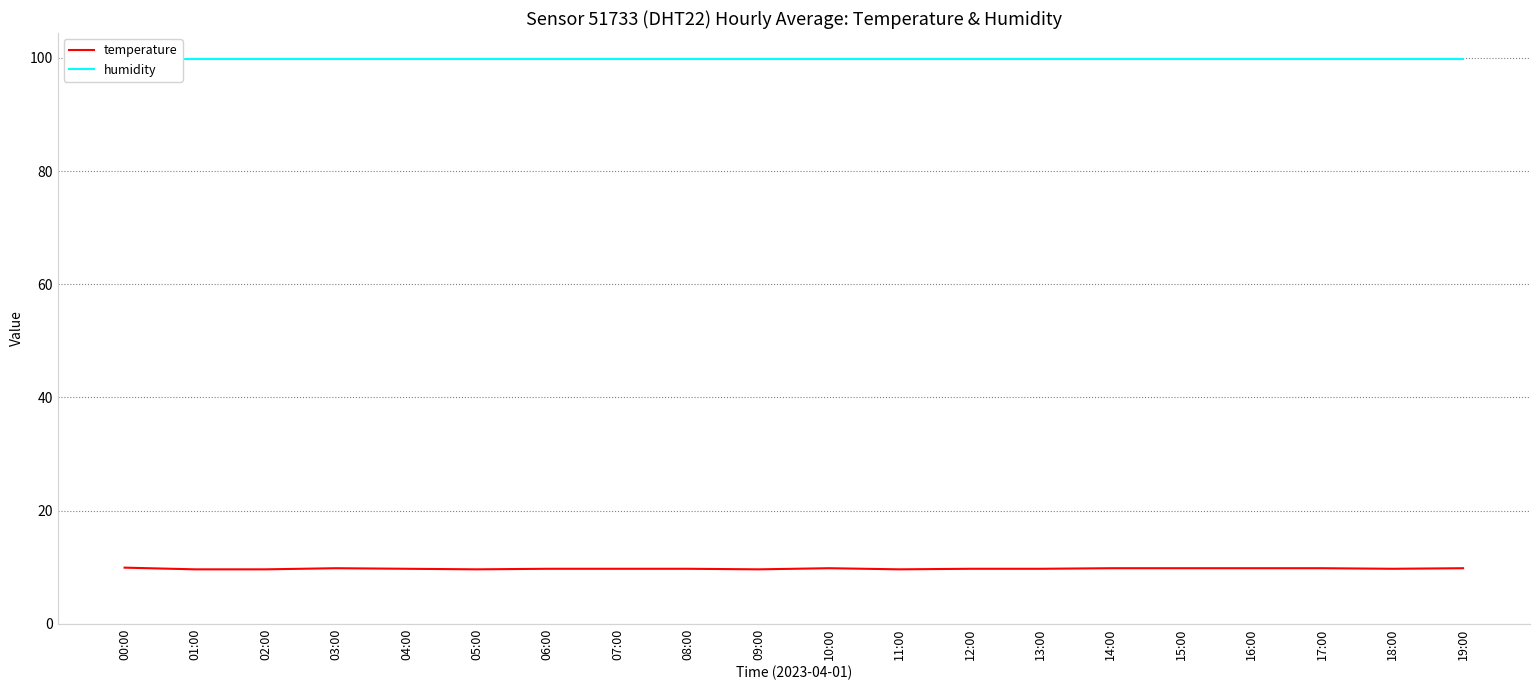

True or false: temperature and humidity intersect in this chart.

False